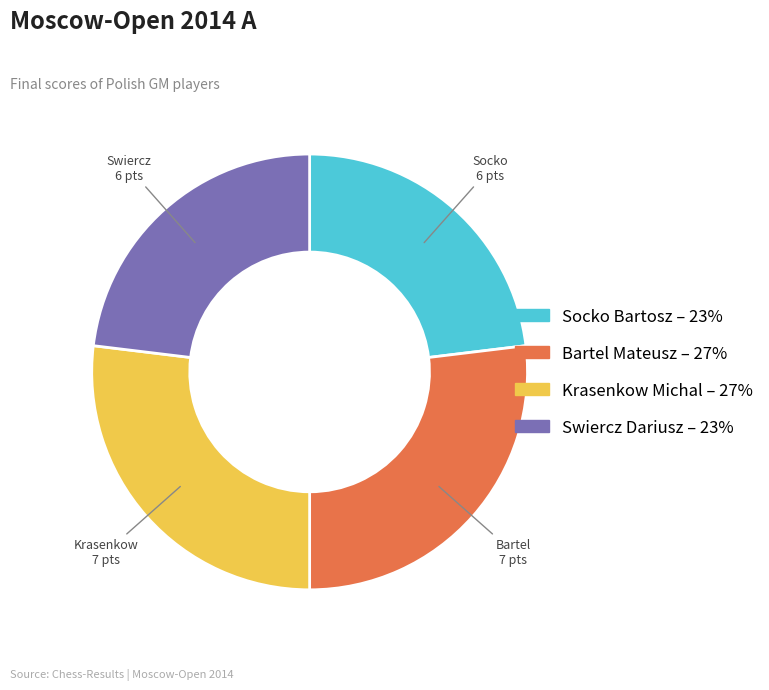

What is the ratio of the value at Swiercz Dariusz to the value at Bartel Mateusz?

0.9